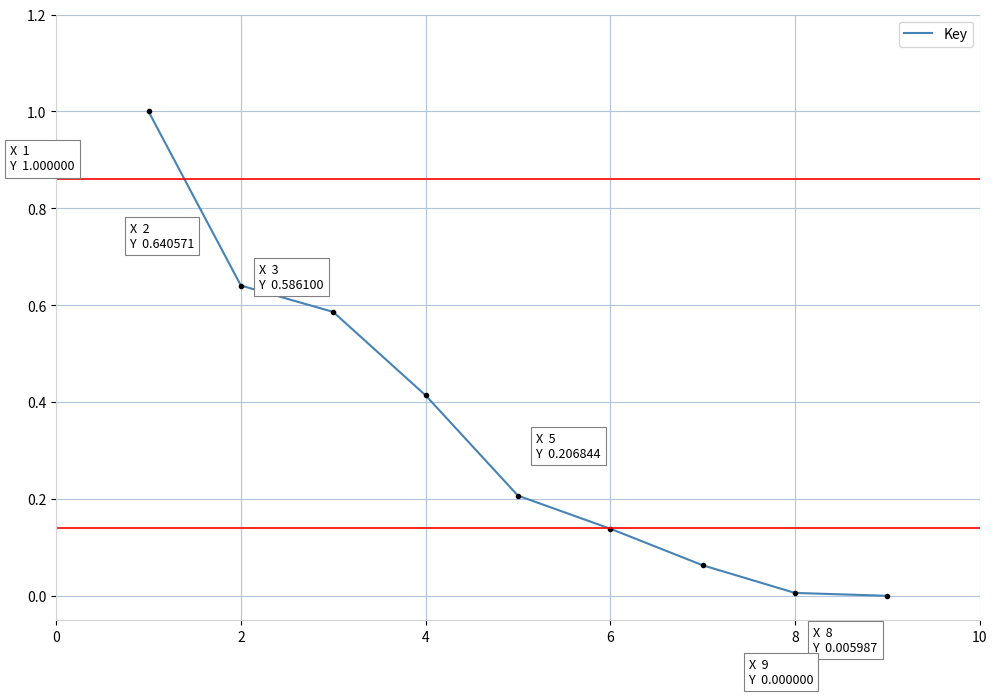

What is the difference between the maximum and minimum values?

1.0